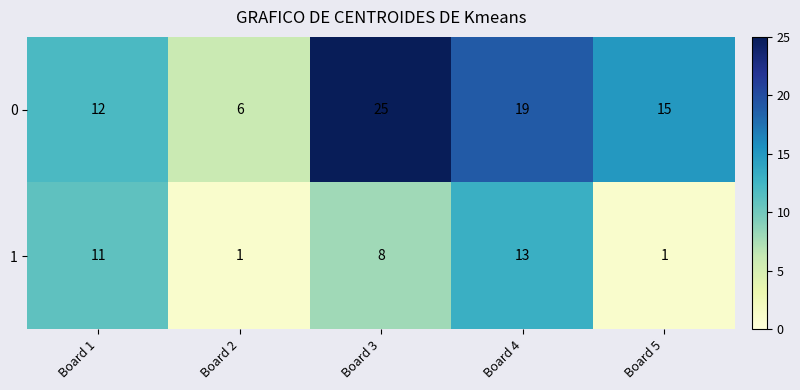

Which series has the largest total across all categories?

0